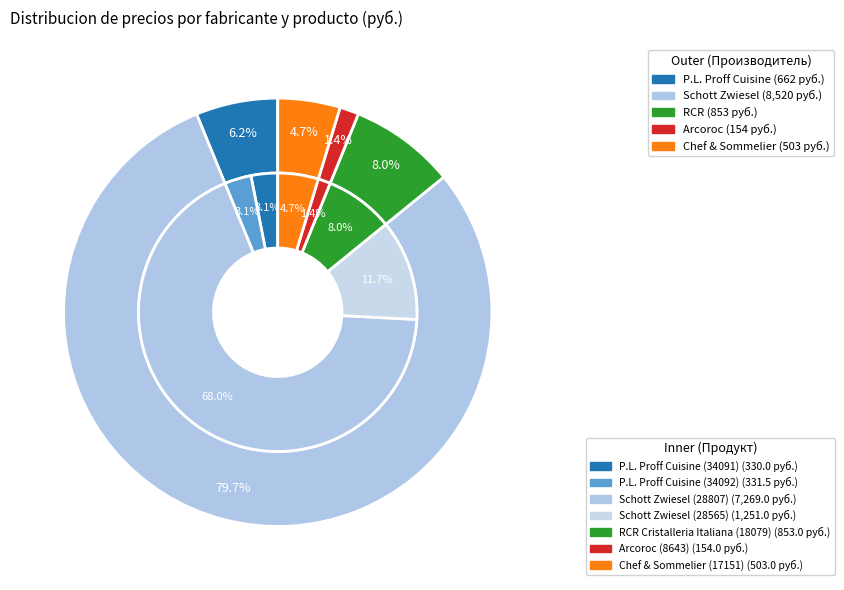

Which slice is the largest?

Schott Zwiesel (28807)